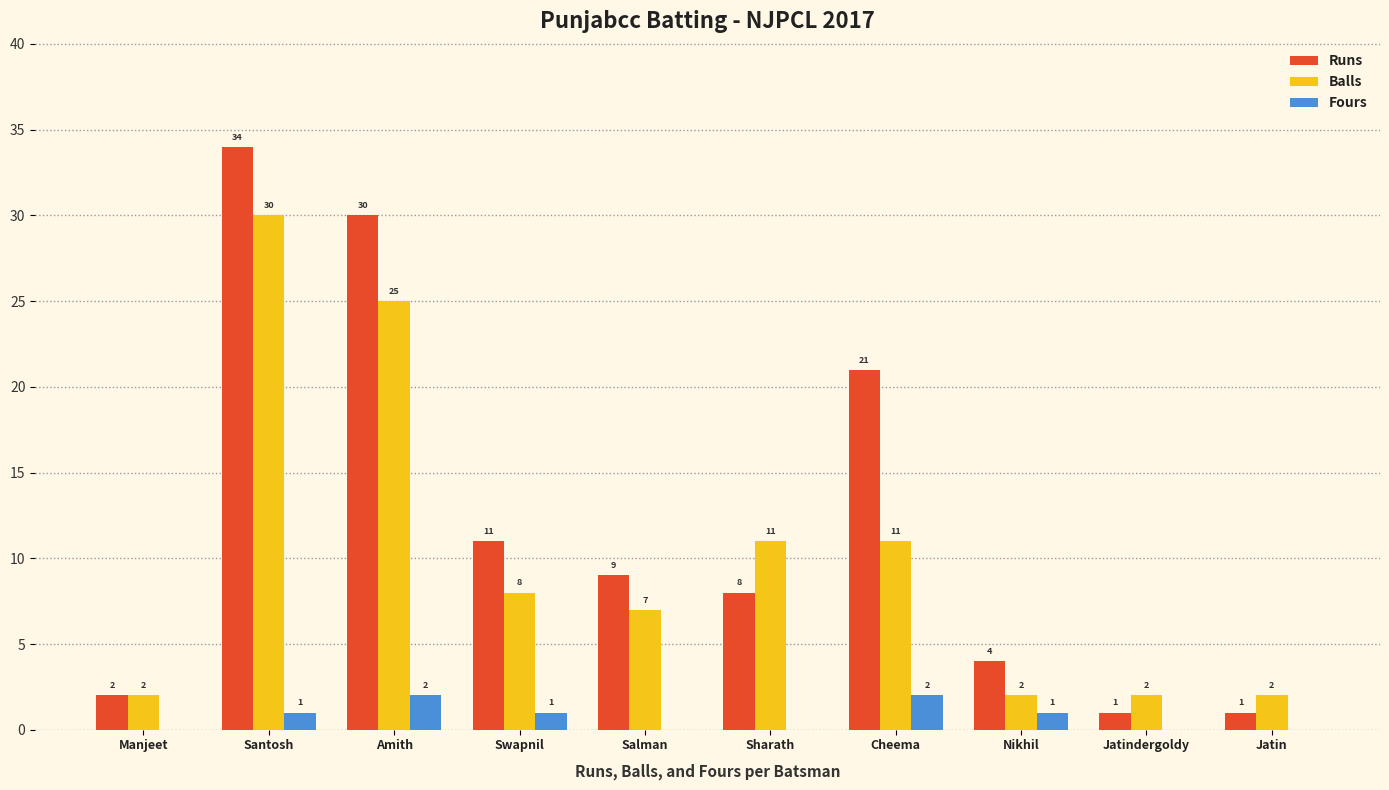

Is it true that Fours equals 2 at Amith?

True